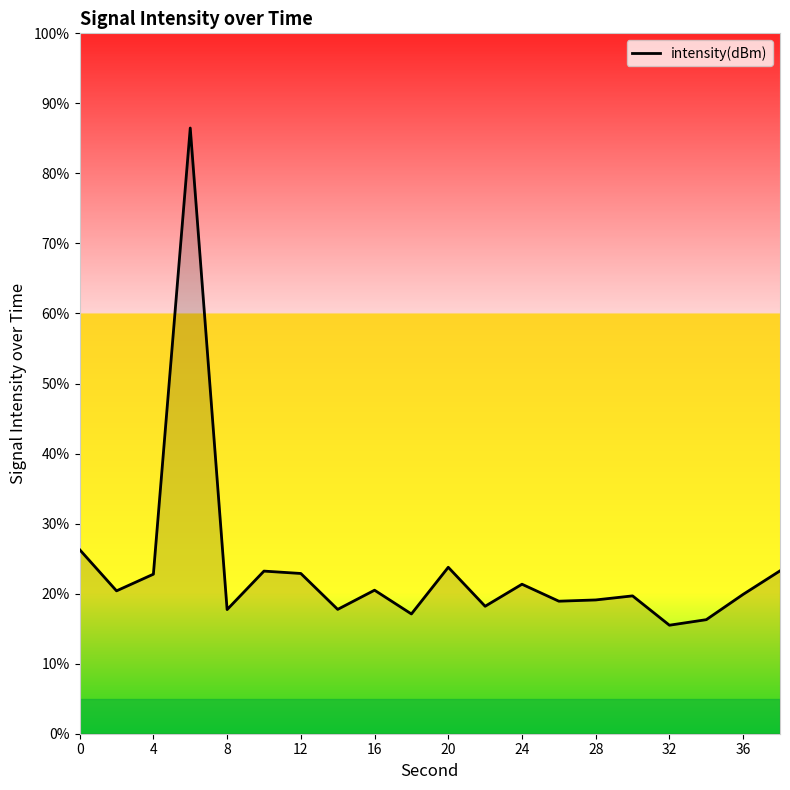

What is the difference between the maximum and minimum values?

71.0